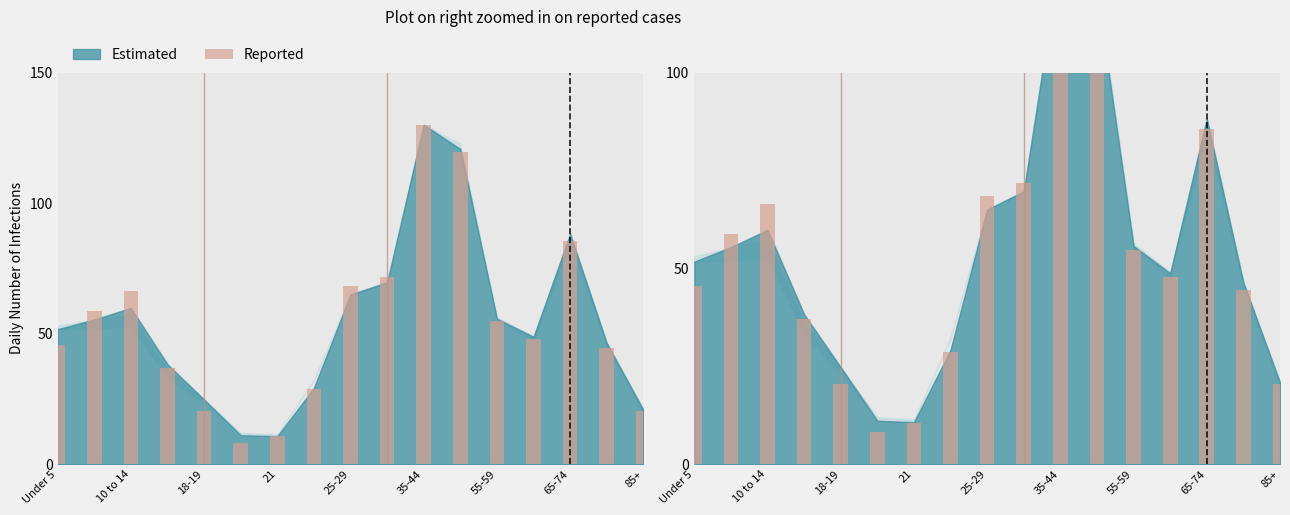

What is the greatest value displayed?

130.0